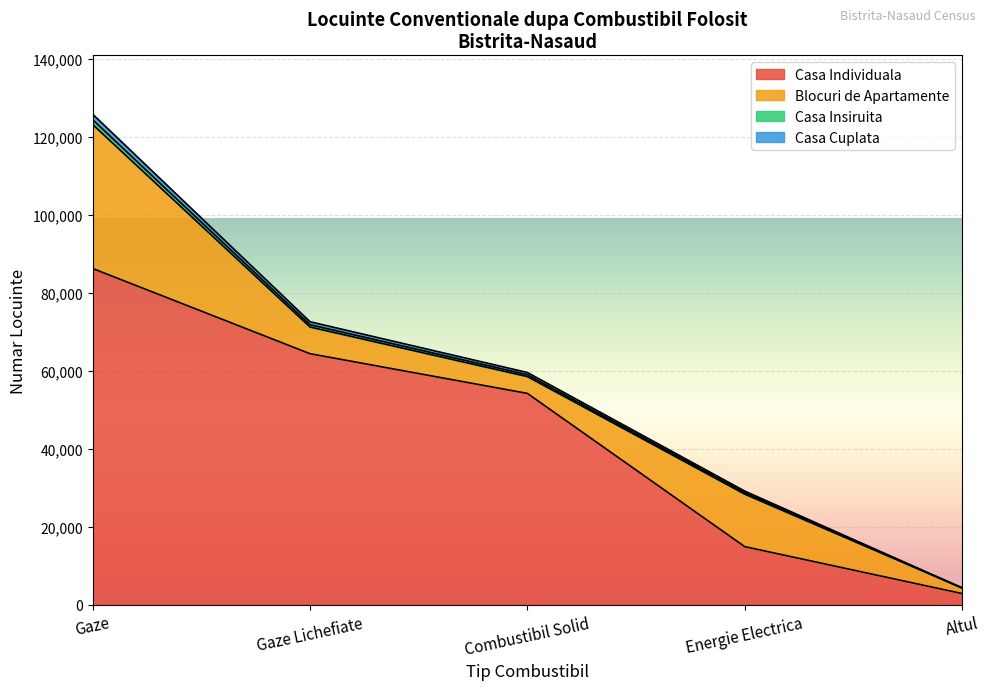

What is the maximum value shown in the chart?

86217